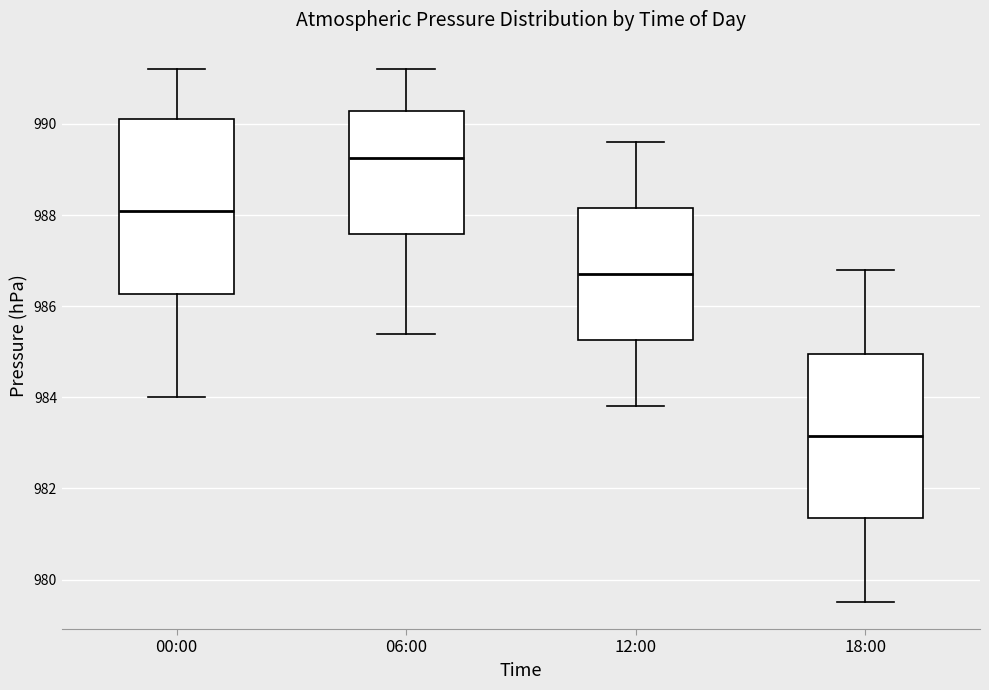

Reading left to right, read every box against the y-axis: the position of its median line, the range the box covers, and the ends of its whiskers. The values are not printed on the chart, so give them approximately, as read against the axis.

00:00: median 988.2, box 986.2 to 990.2, whiskers 984.0 to 991.2
06:00: median 989.2, box 987.6 to 990.2, whiskers 985.4 to 991.2
12:00: median 986.8, box 985.2 to 988.2, whiskers 983.8 to 989.6
18:00: median 983.2, box 981.4 to 985.0, whiskers 979.6 to 986.8